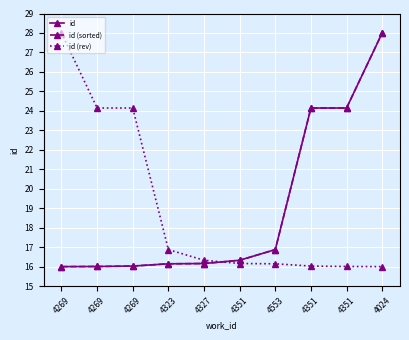

At which label does id reach its peak?

4024